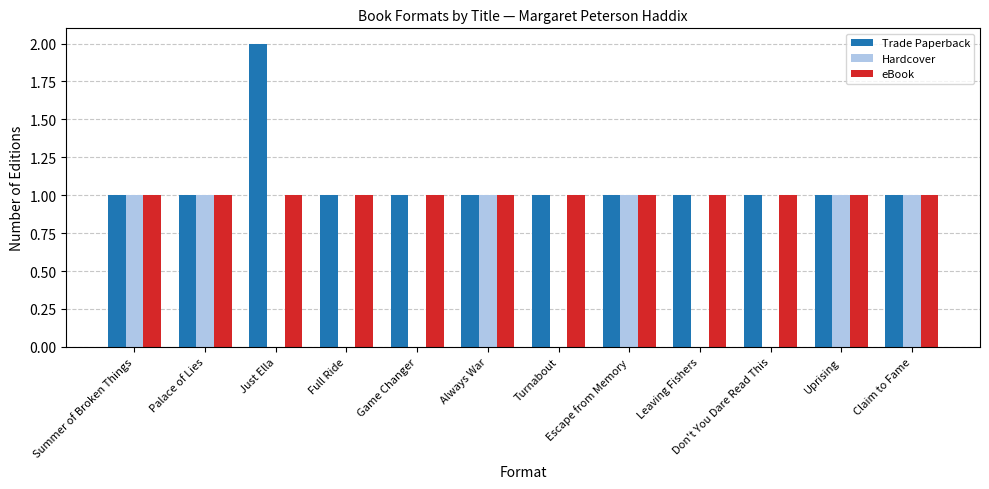

What is the sum of all eBook values?

12